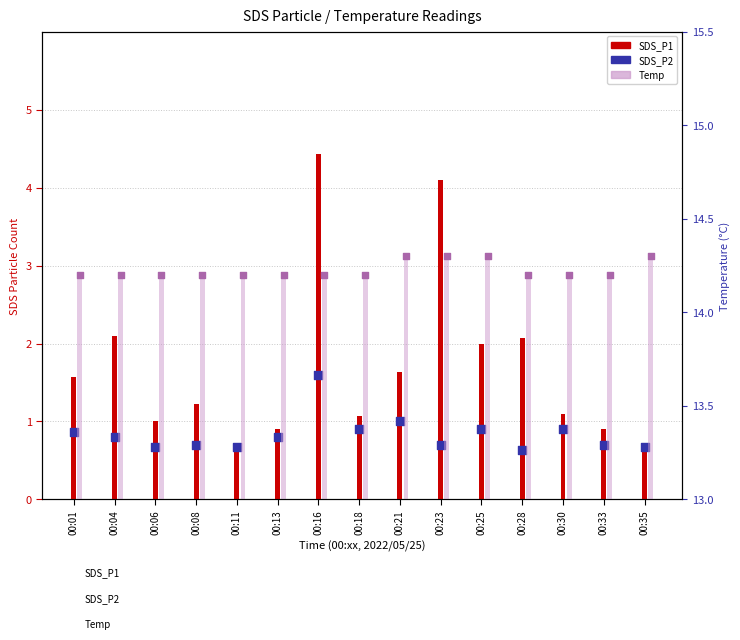

Which series contains the lowest Y value?

SDS_P2